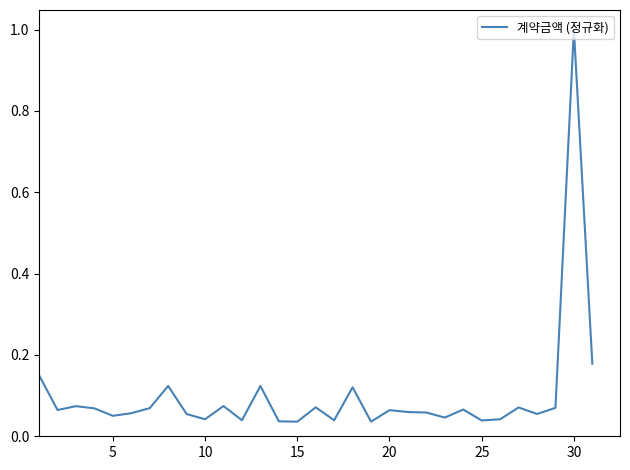

Which label corresponds to the largest value in the chart?

30